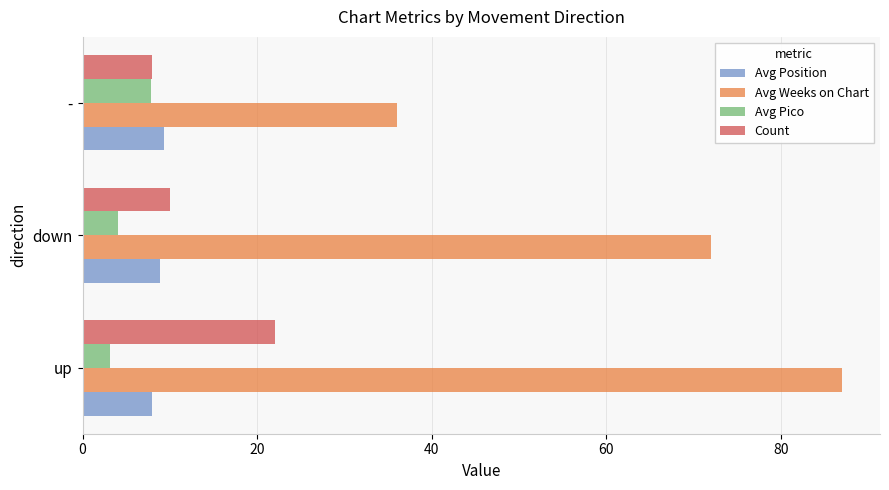

At which label does Count reach its peak?

up